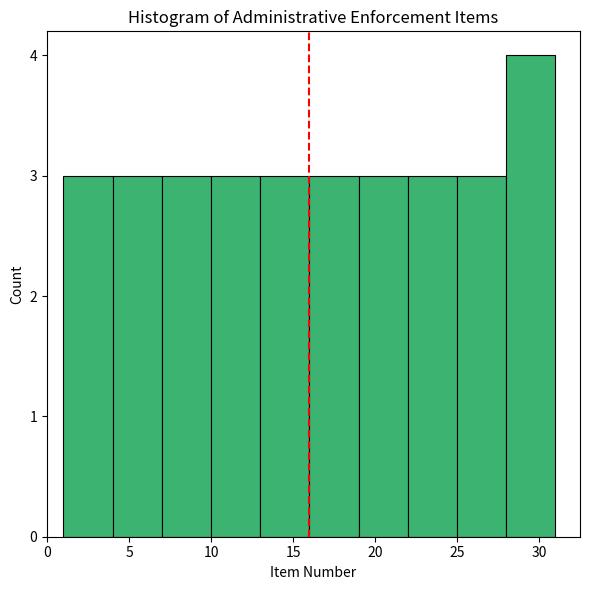

Reading left to right, transcribe this chart: for each bar, give the range it covers on the x-axis and its height. The values are not printed on the chart, so give them approximately, as read against the axis.

1 to 4: 3
4 to 7: 3
7 to 10: 3
10 to 13: 3
13 to 16: 3
16 to 19: 3
19 to 22: 3
22 to 25: 3
25 to 28: 3
28 to 31: 4